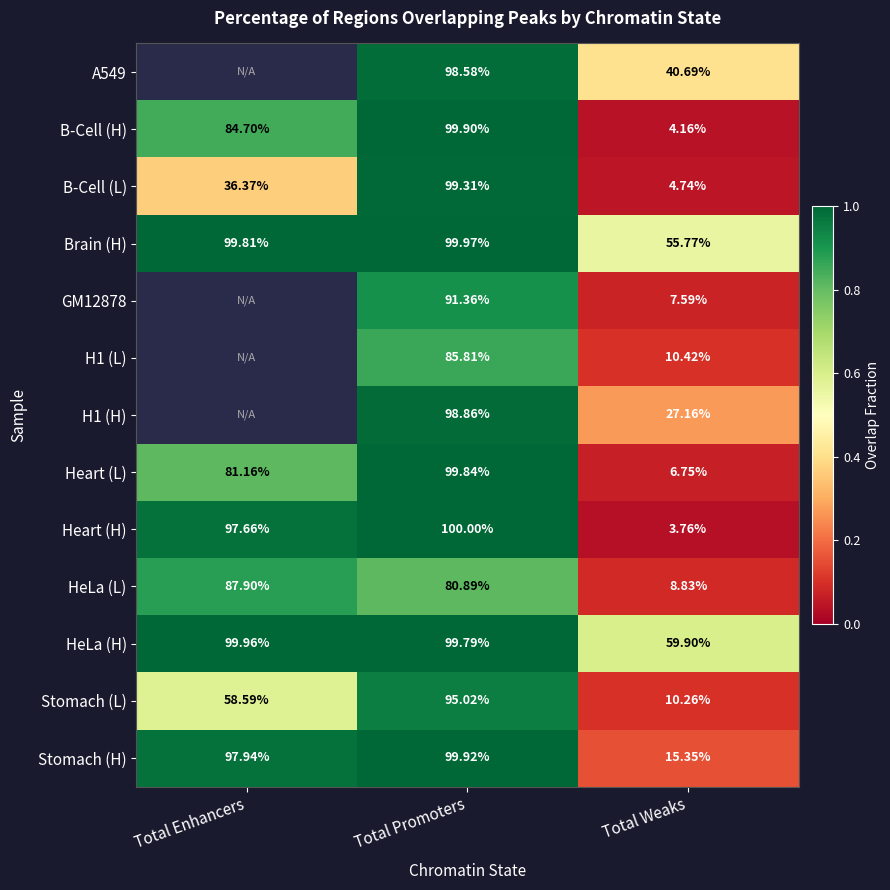

What is the maximum value shown in the chart?

1.0